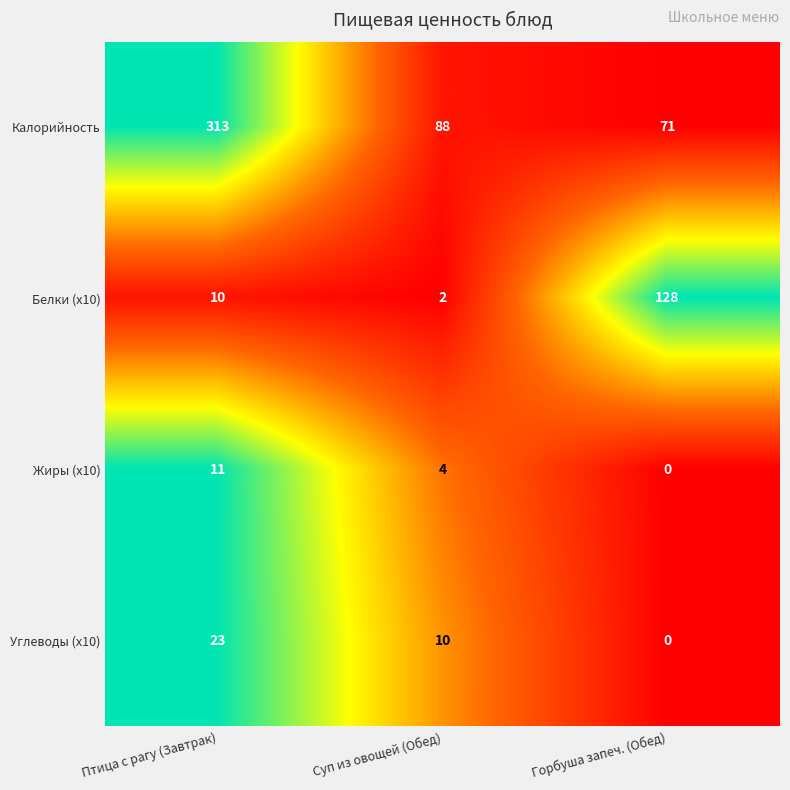

Which series has the largest total across all categories?

Калорийность